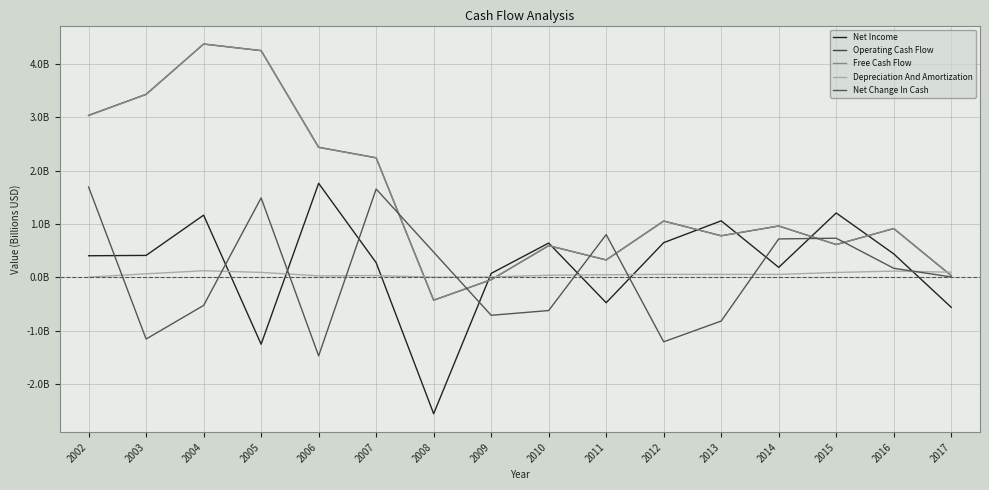

Does the chart display data point markers on the line(s)?

No